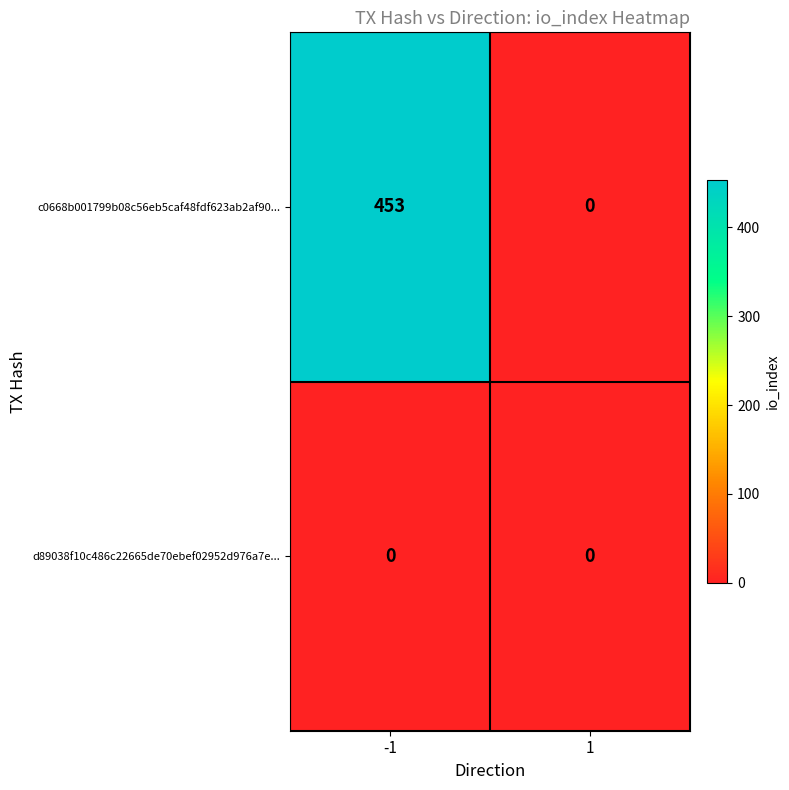

What is the difference between the c0668b001799b08c56eb5caf48fdf623ab2af90... values at 1 and -1?

453